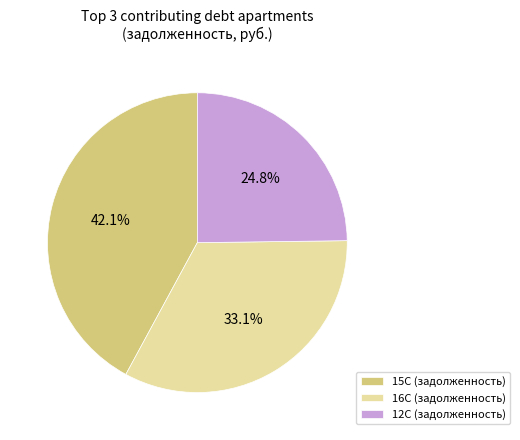

Which has a higher value, 12С (задолженность) or 16С (задолженность)?

16С (задолженность)